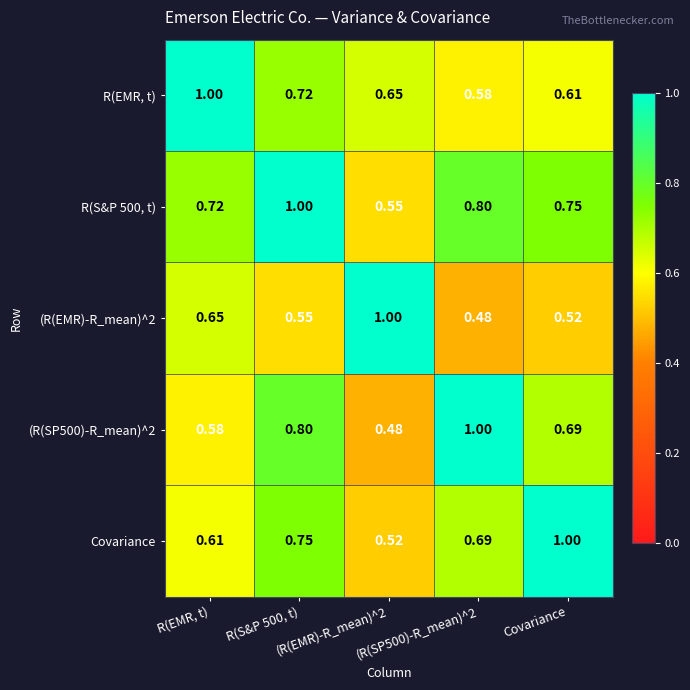

How many distinct data groups are displayed?

5